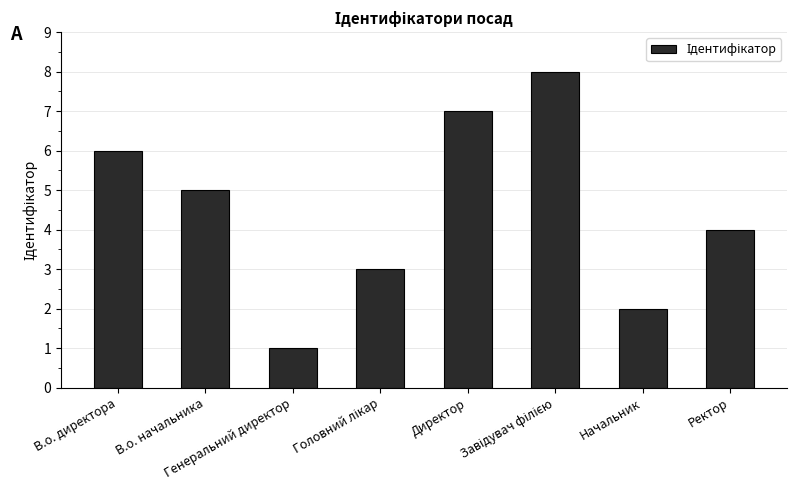

How many bars are there in total?

8